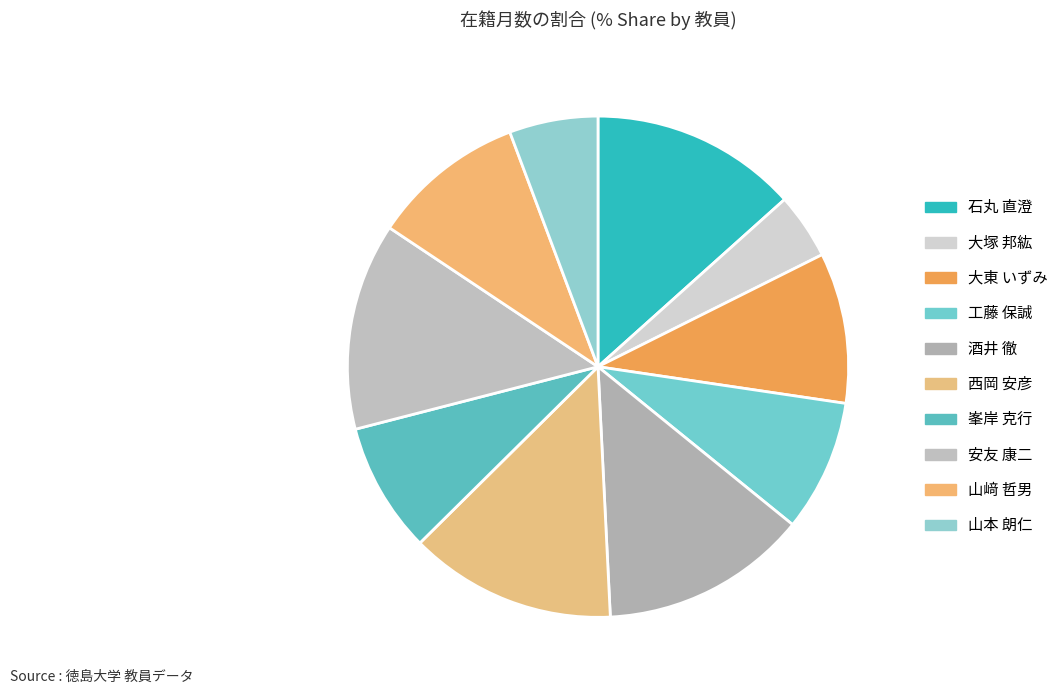

To the nearest percent, what is the difference between the largest and smallest slice percentages?

9%